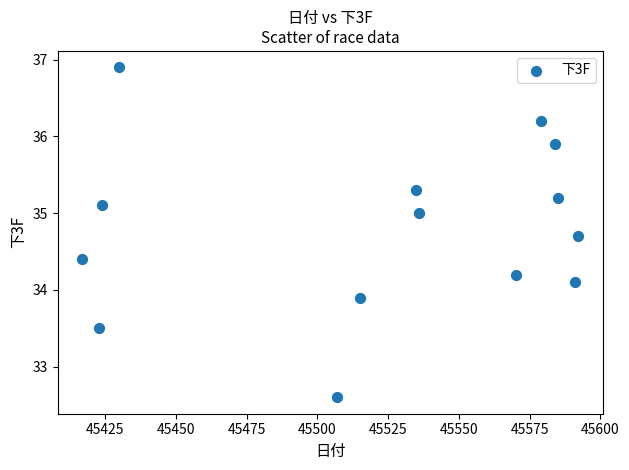

What is the range of X values (max minus min)?

175.0